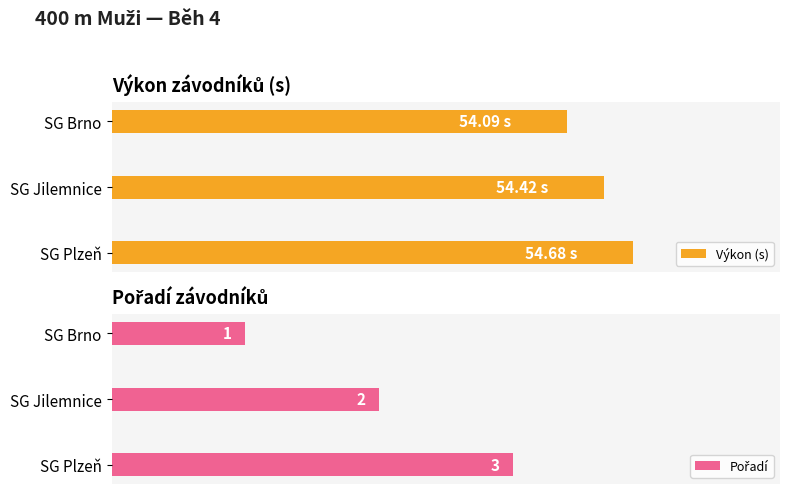

What is the value of the Výkon (s) bar at the 1st from the left?

54.1